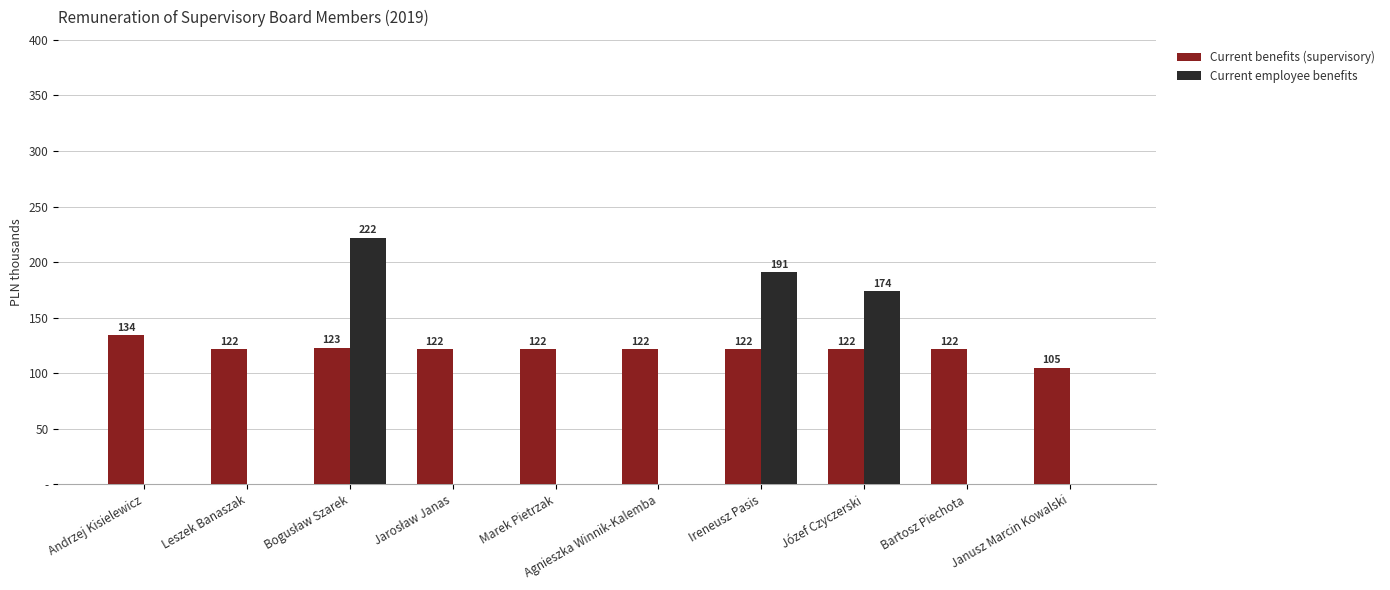

List the series in order of their peak value, highest first.

Current employee benefits, Current benefits (supervisory)